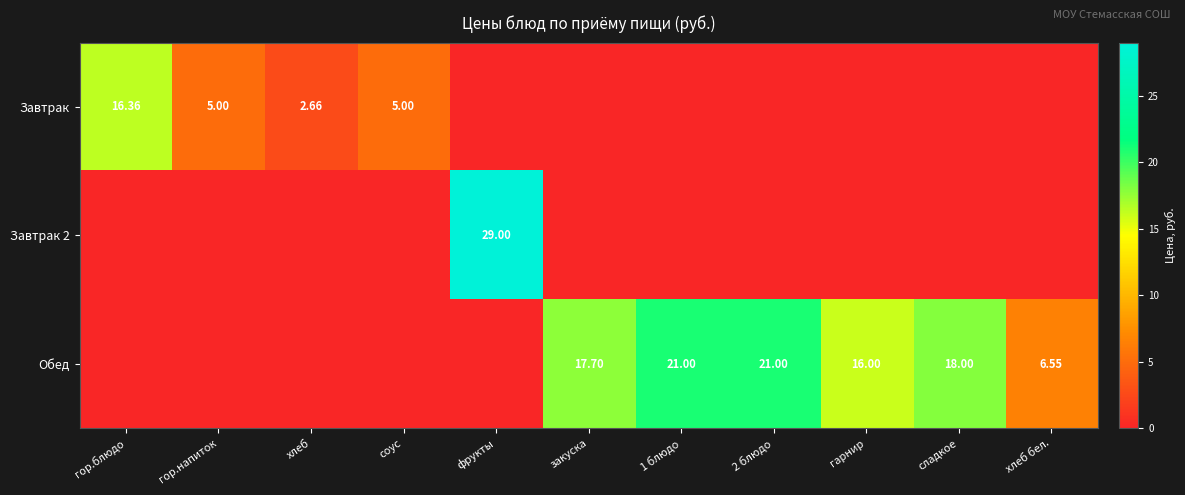

Is the value of Завтрак at соус greater than the value of Обед at 1 блюдо?

No